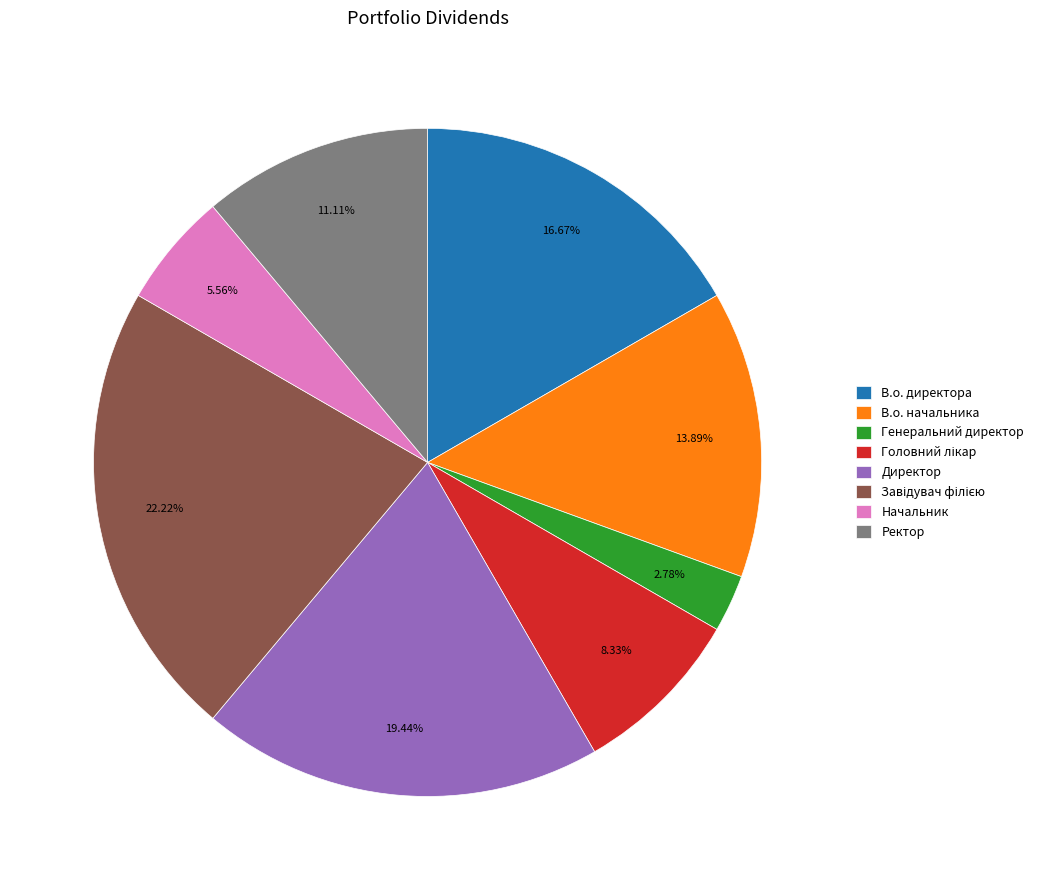

What percentage do Начальник and В.о. директора together represent?

22.2%